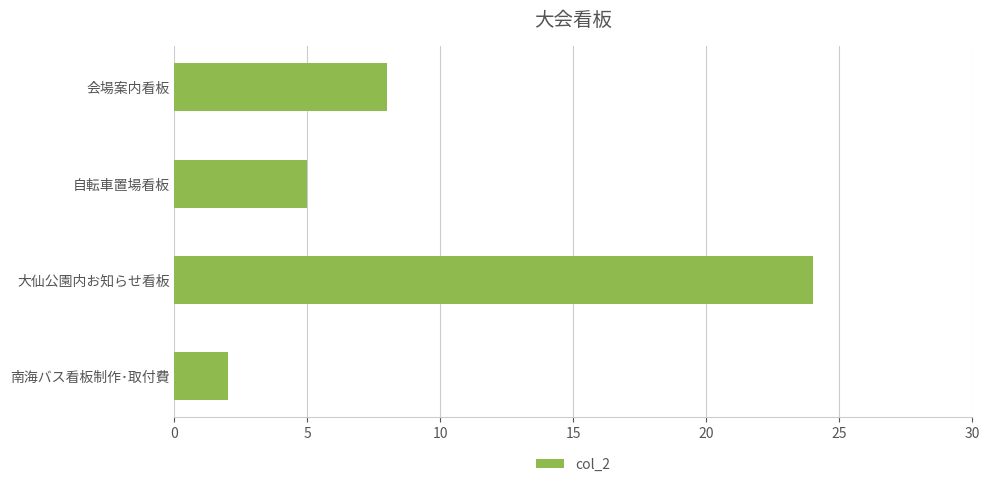

Rank the categories by value from highest to lowest.

大仙公園内お知らせ看板, 会場案内看板, 自転車置場看板, 南海バス看板制作･取付費